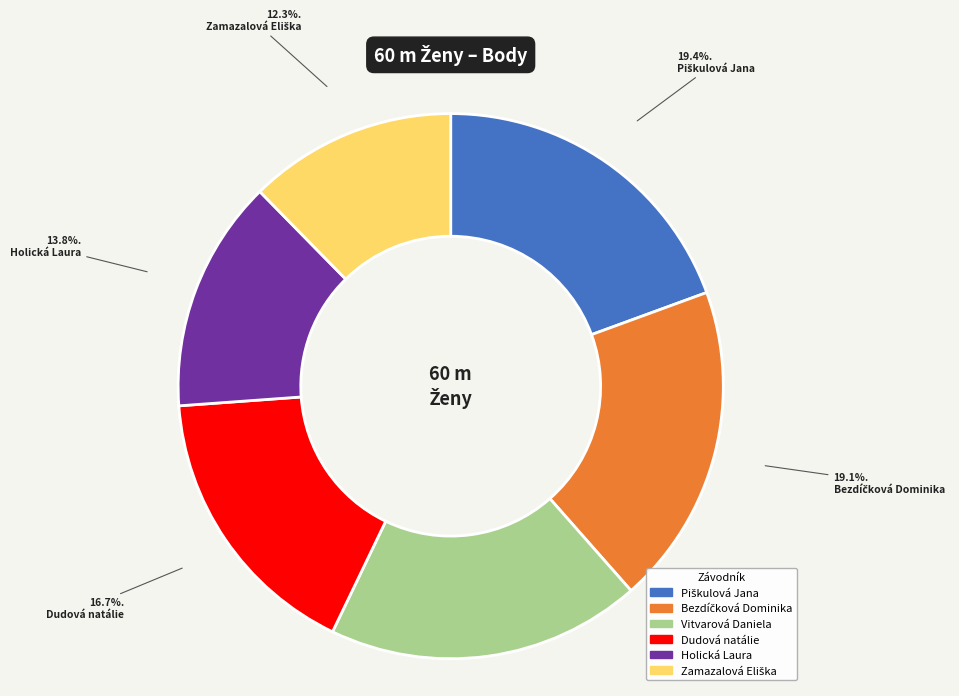

Is there a majority slice in this chart?

No